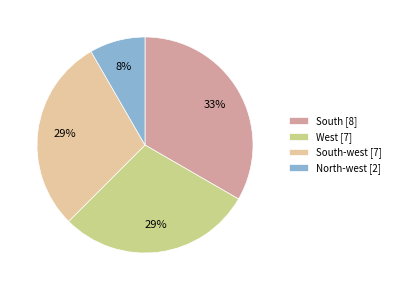

Count the number of slices in the pie.

4